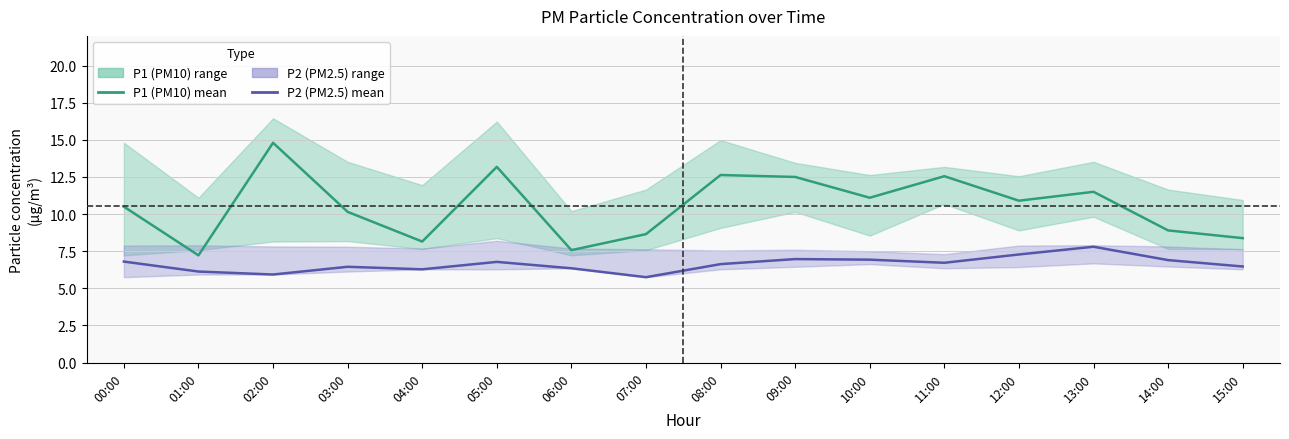

Where does the P2 (PM2.5) mean series first go above 6?

00:00